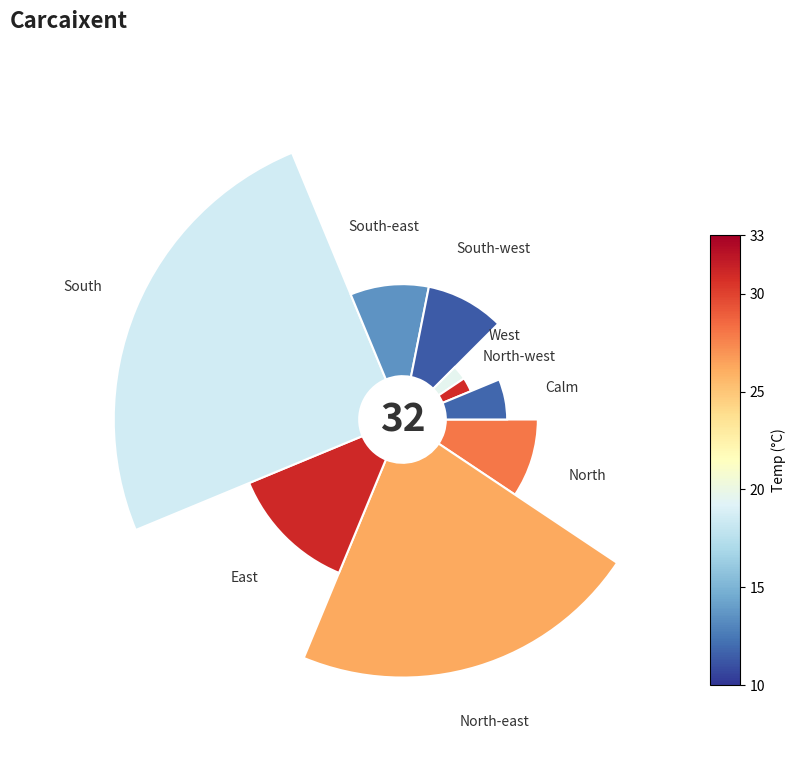

What percentage is the North-east slice, to the nearest percent?

22%